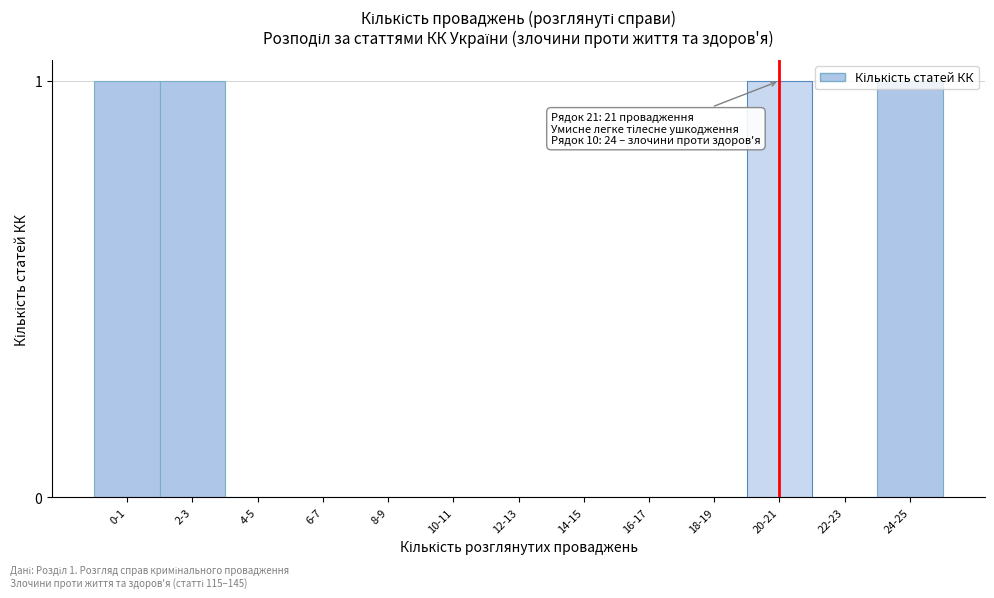

The value at 10-11 is 0. True or false?

True